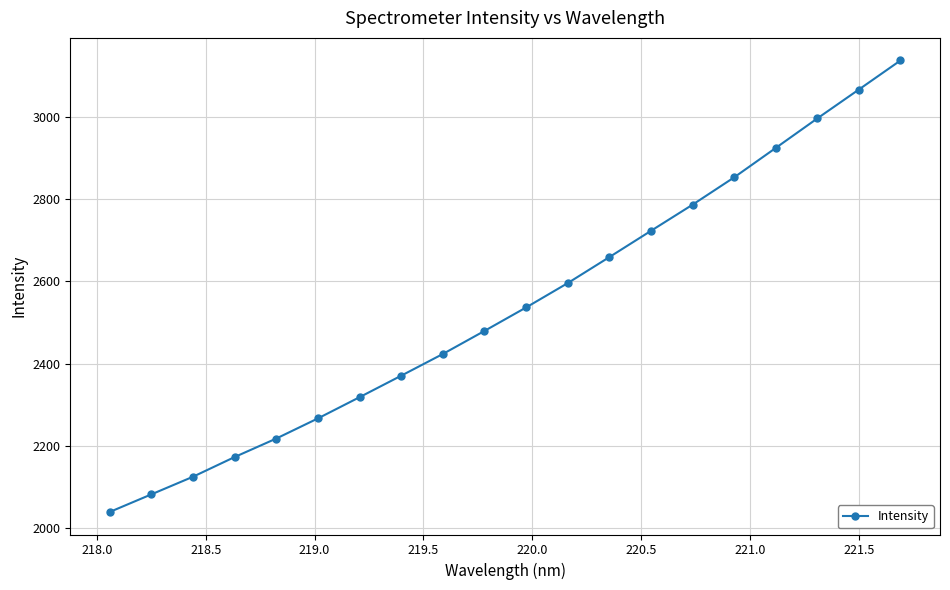

Is this an area chart (filled region under the line)?

No